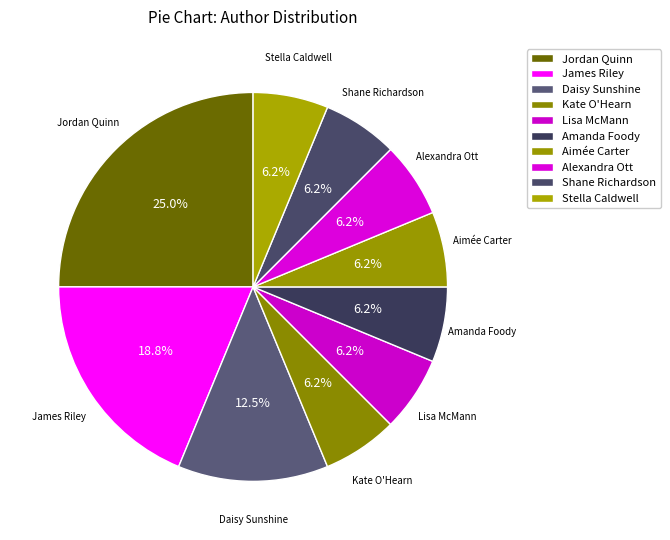

How many segments does this pie chart have?

10